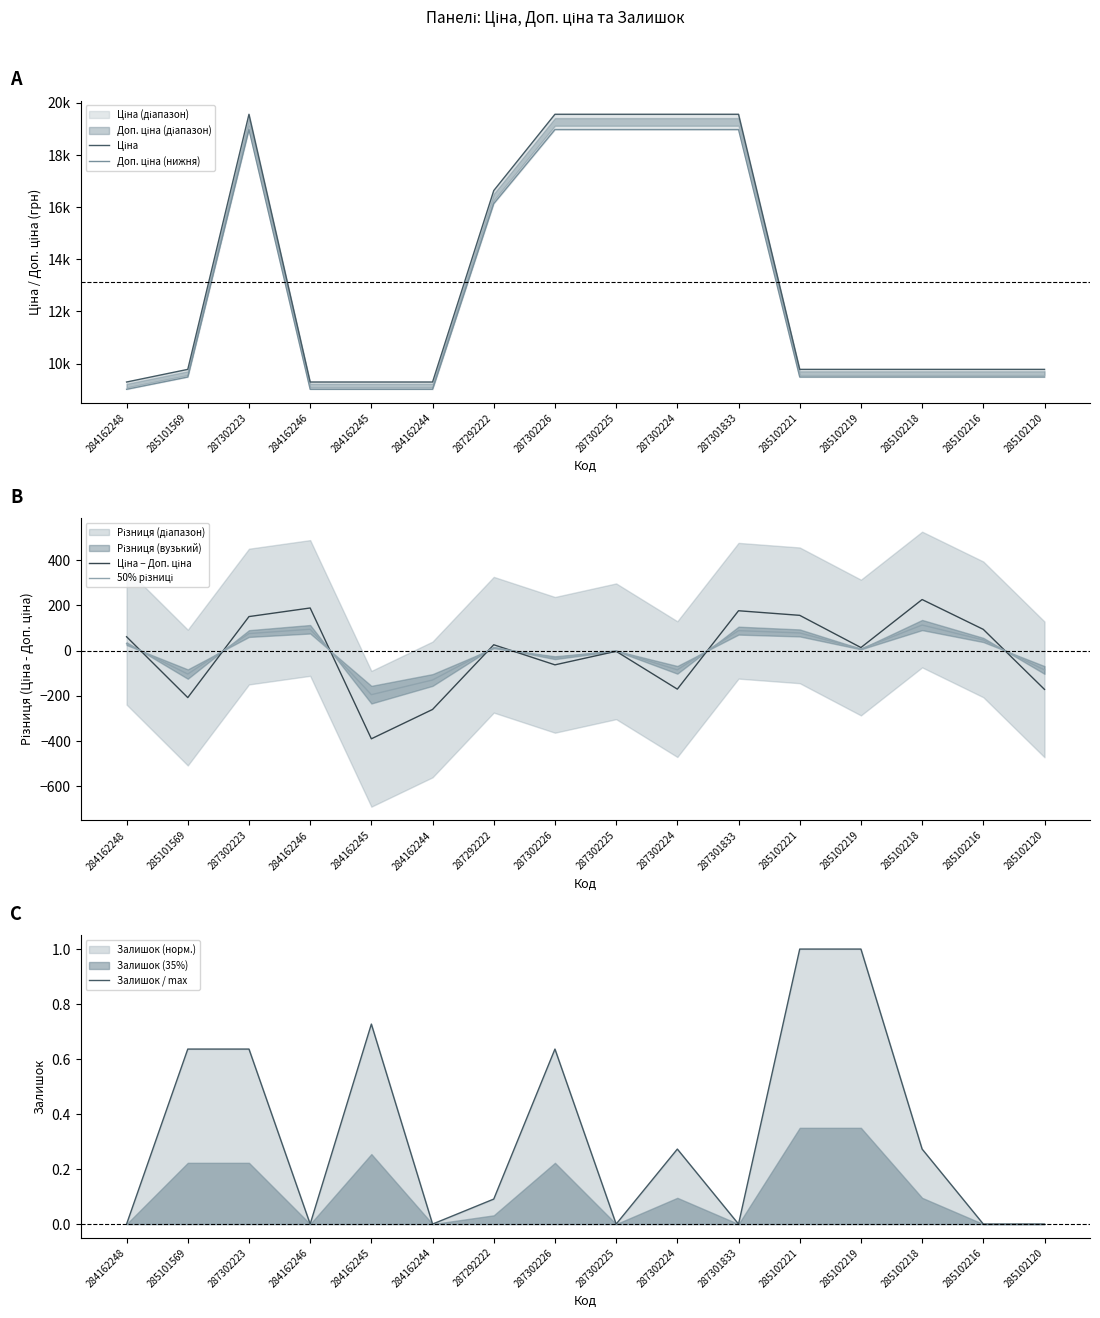

Which series changed the most between 285102221 and 285102218?

Ціна − Доп. ціна